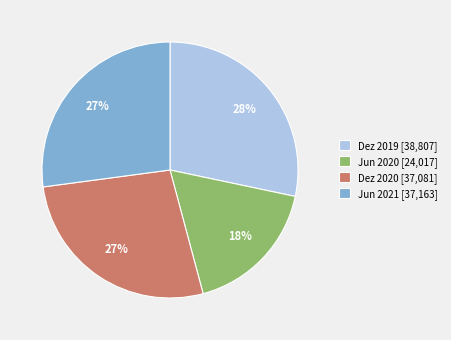

To the nearest percent, what is the average slice percentage?

25%